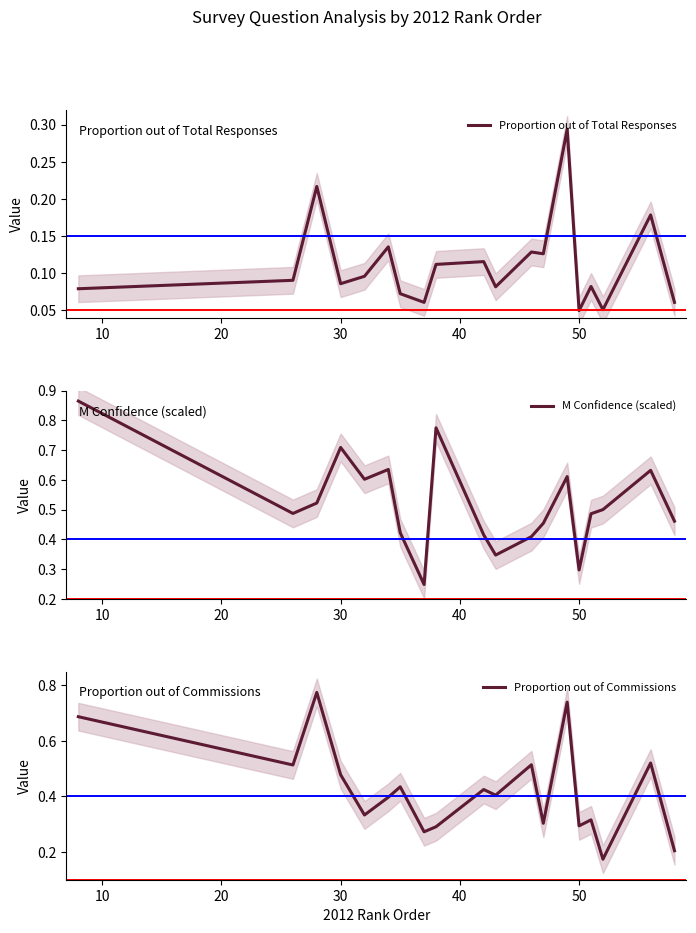

True or false: M Confidence (scaled) and Proportion out of Total Responses cross at least once.

False